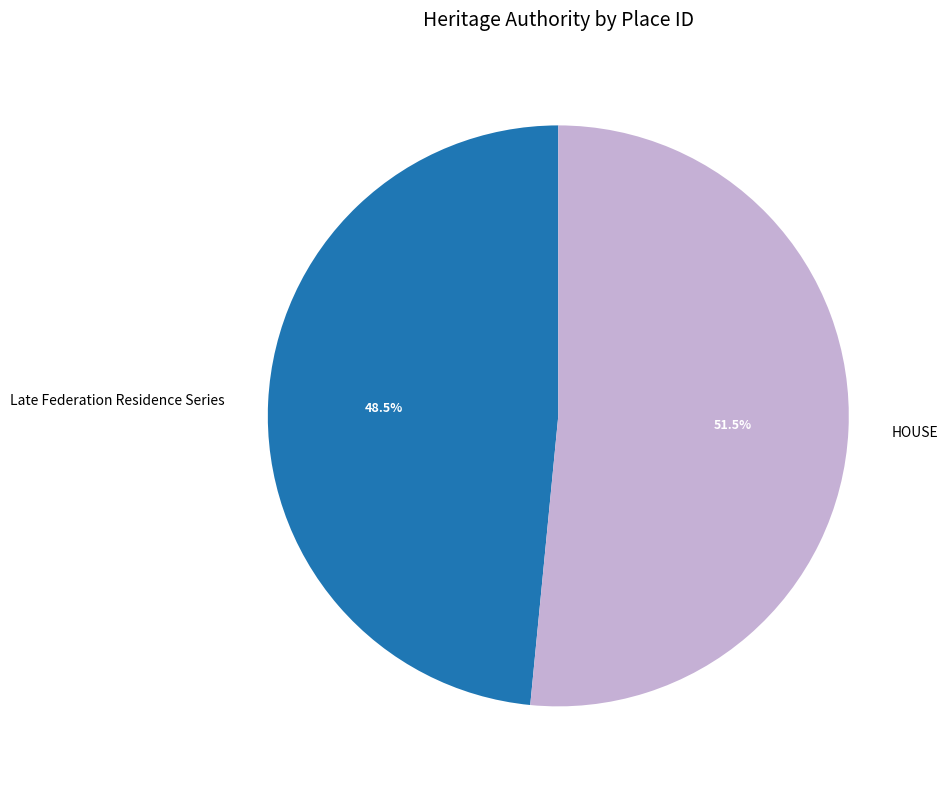

What portion of the pie excludes Late Federation Residence Series?

51.5%